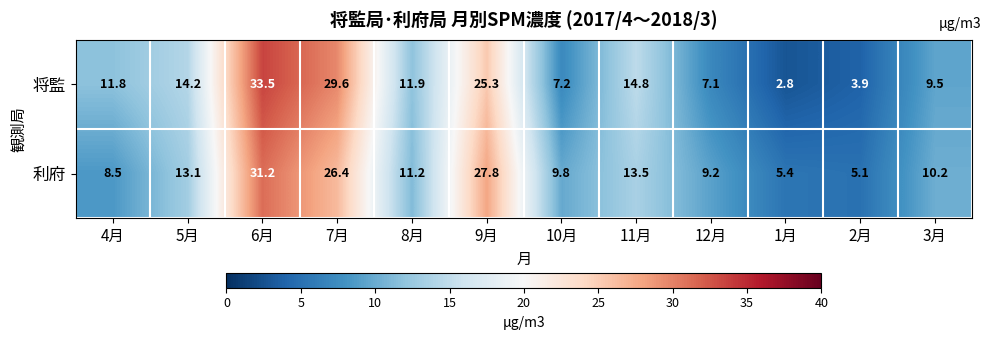

List the series in order of their peak value, lowest first.

利府, 将監